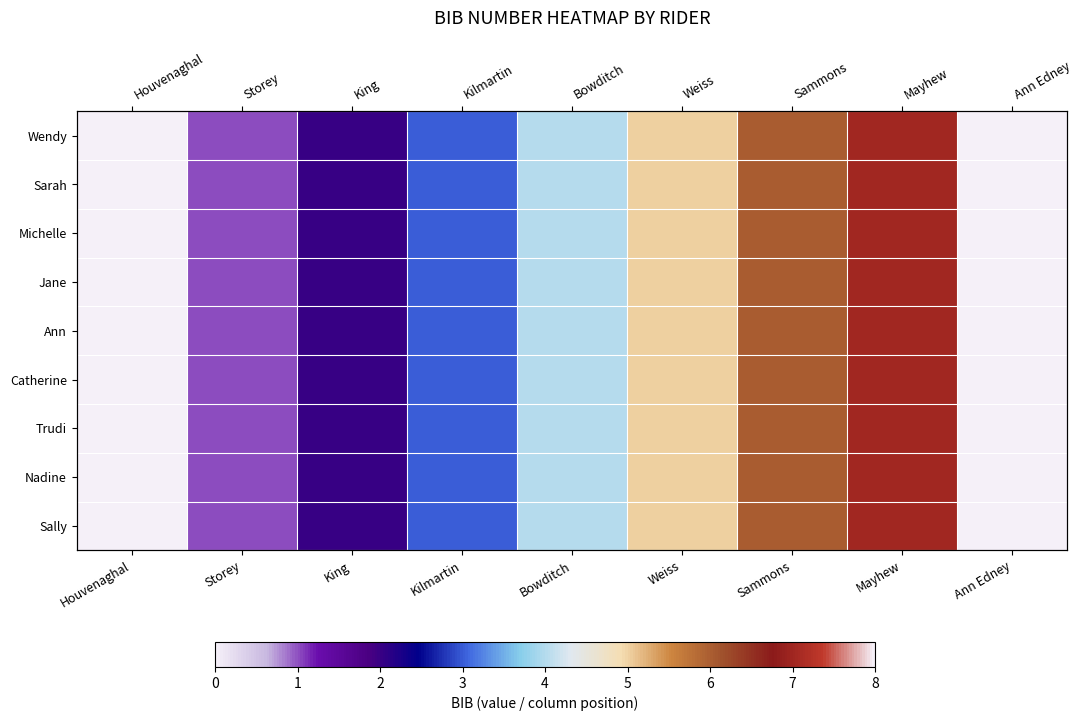

True or false: Sally has a value of 4 at Houvenaghal.

False